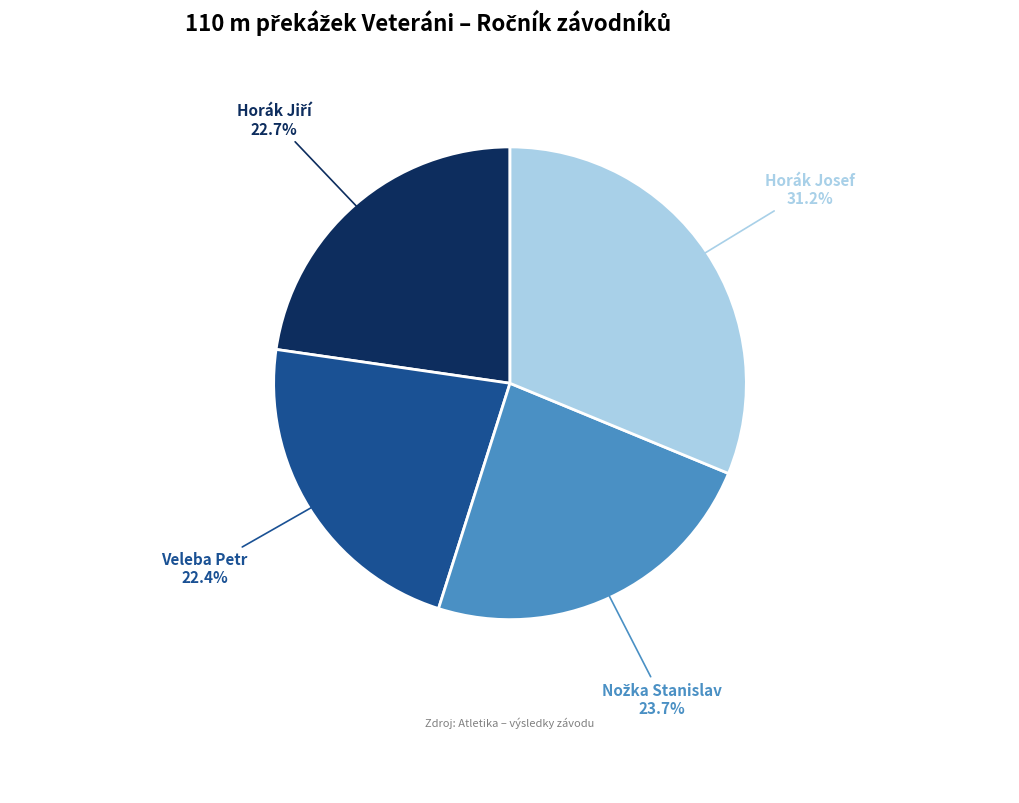

What percentage is NOT represented by Horák Josef?

68.8%